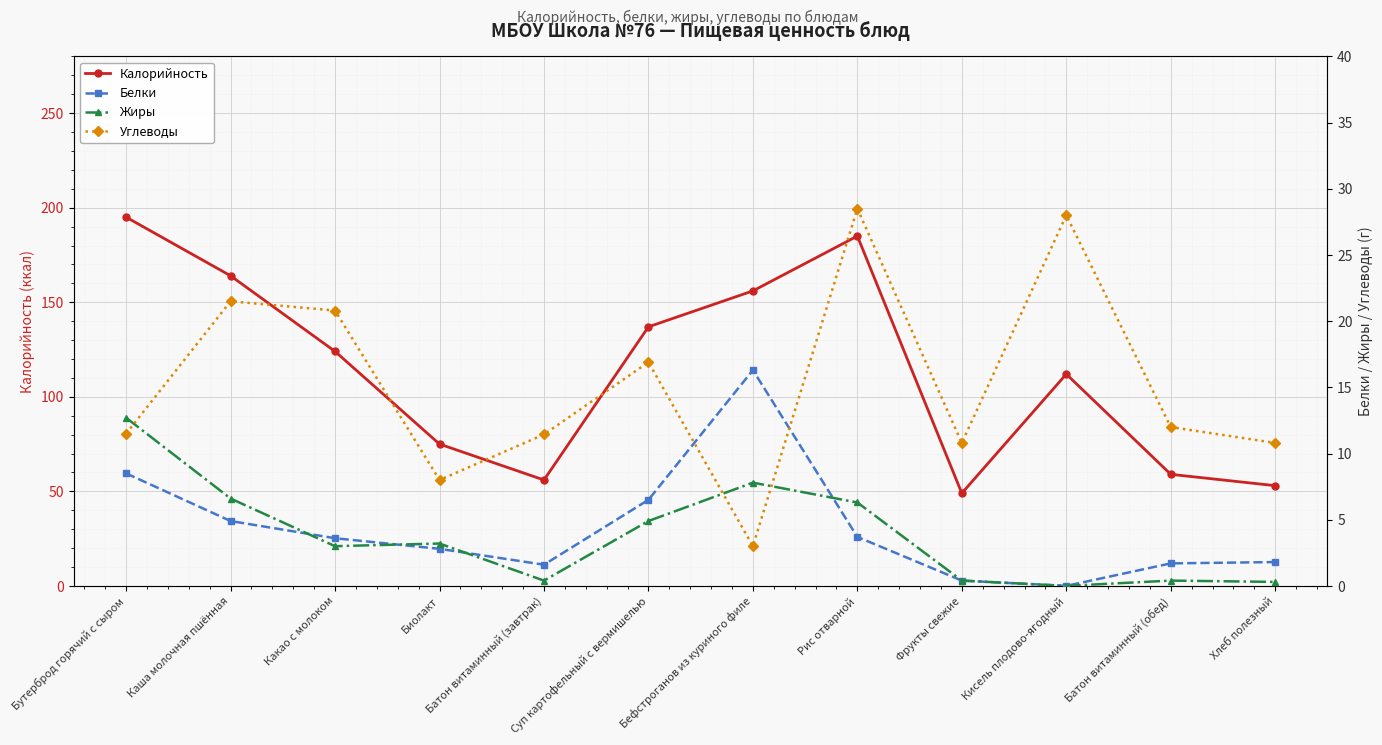

What is the difference between the second highest and minimum values in the Калорийность series?

136